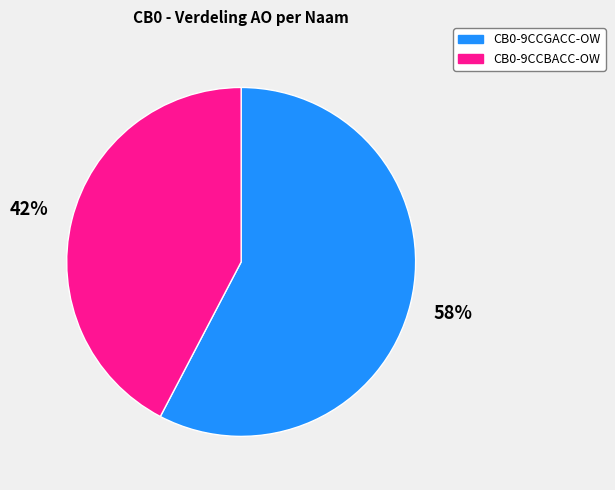

The CB0-9CCBACC-OW slice represents 36% of the pie. True or false?

False